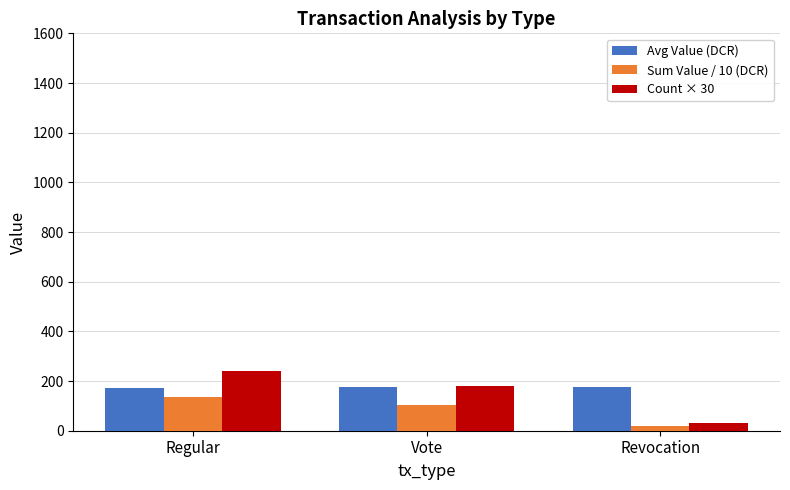

Where does the Sum Value / 10 (DCR) series first go above 105?

Regular